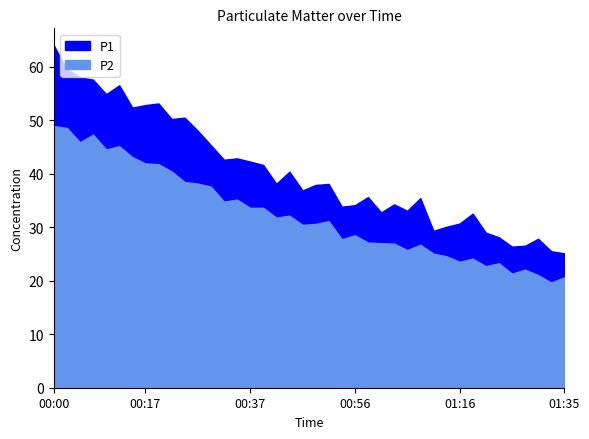

Where is the first local maximum for P1?

00:12